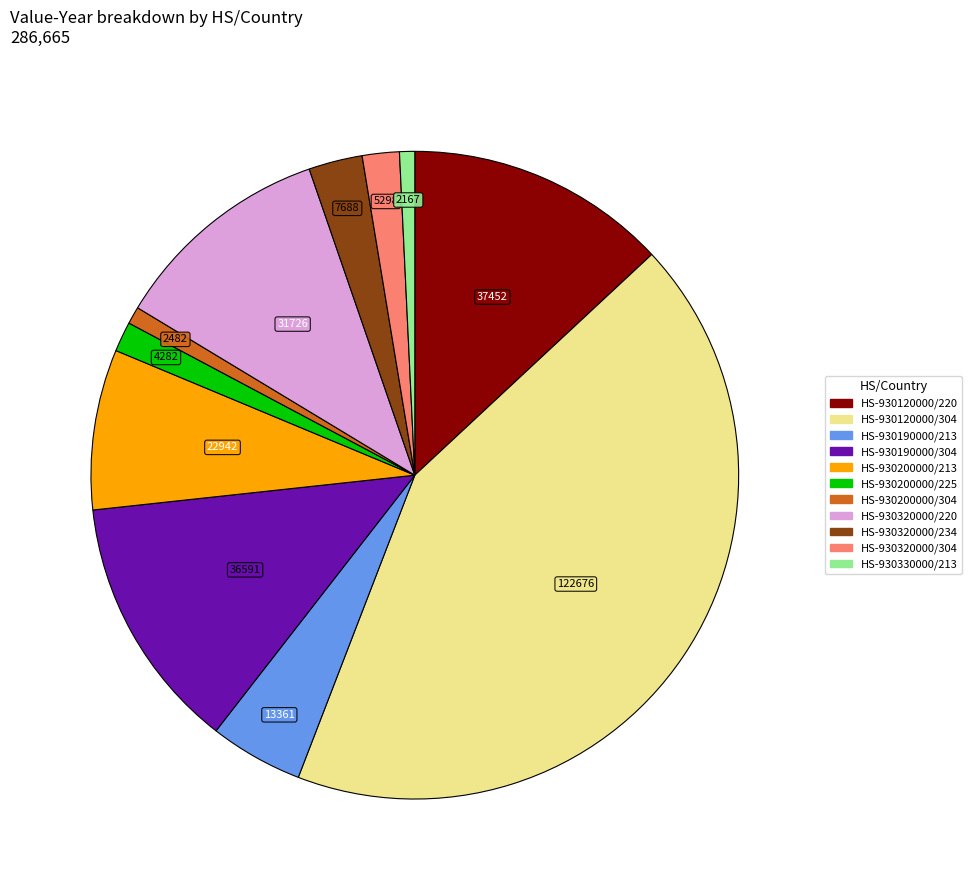

Is it true that HS-930120000/220 is 13% of the pie?

True